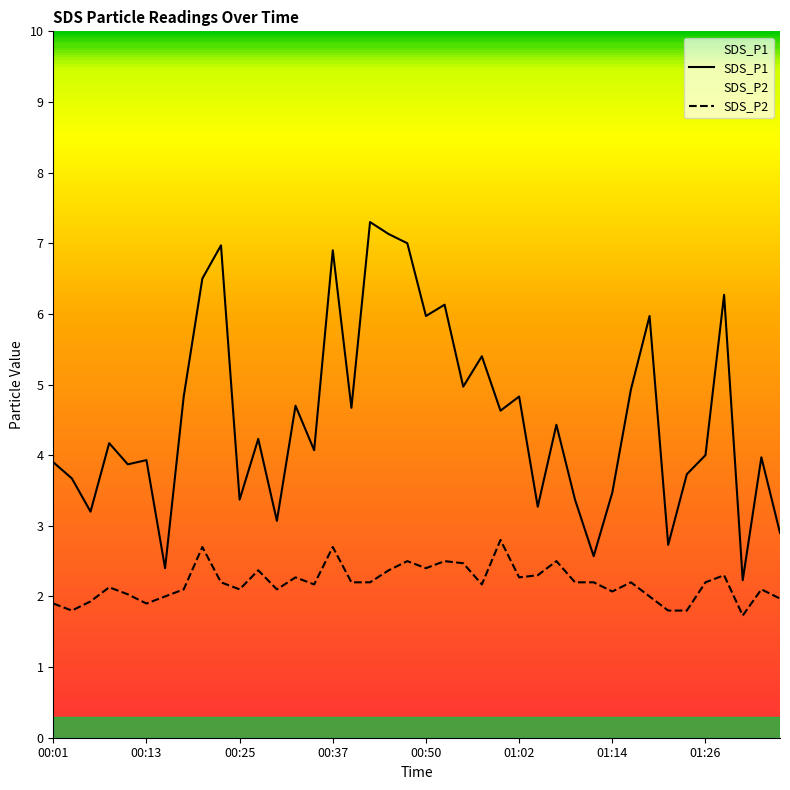

How many values in the SDS_P1 series are below 4?

17